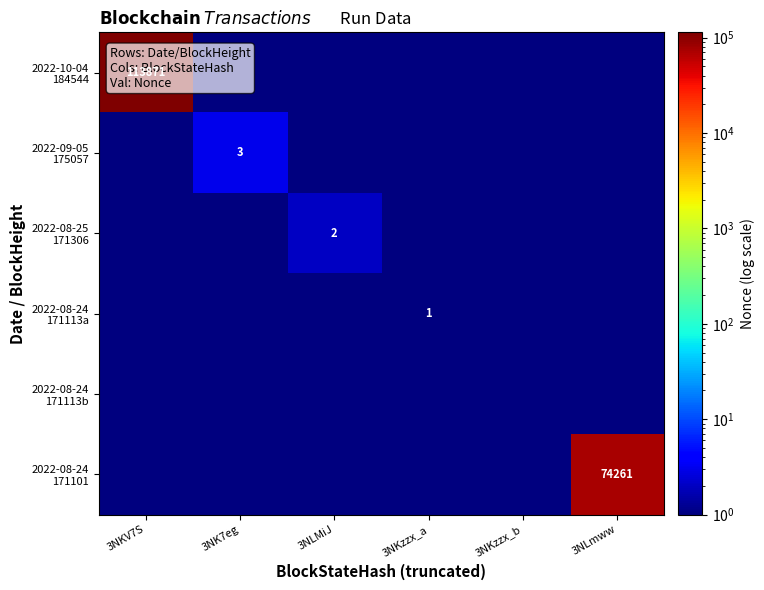

Which series has the largest range (max minus min)?

2022-10-04 184544